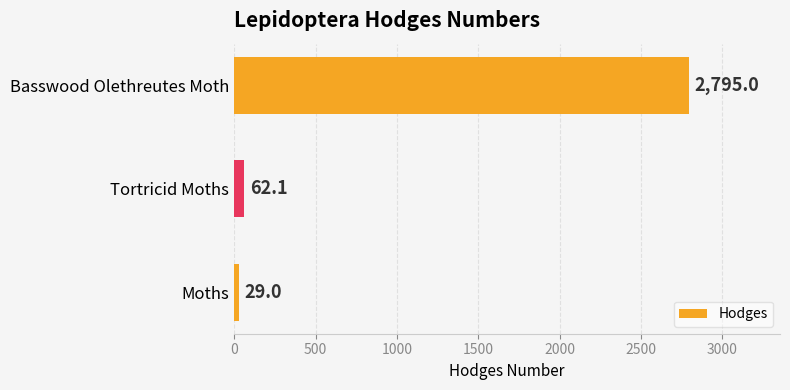

Which has a higher value, Moths or Basswood Olethreutes Moth?

Basswood Olethreutes Moth